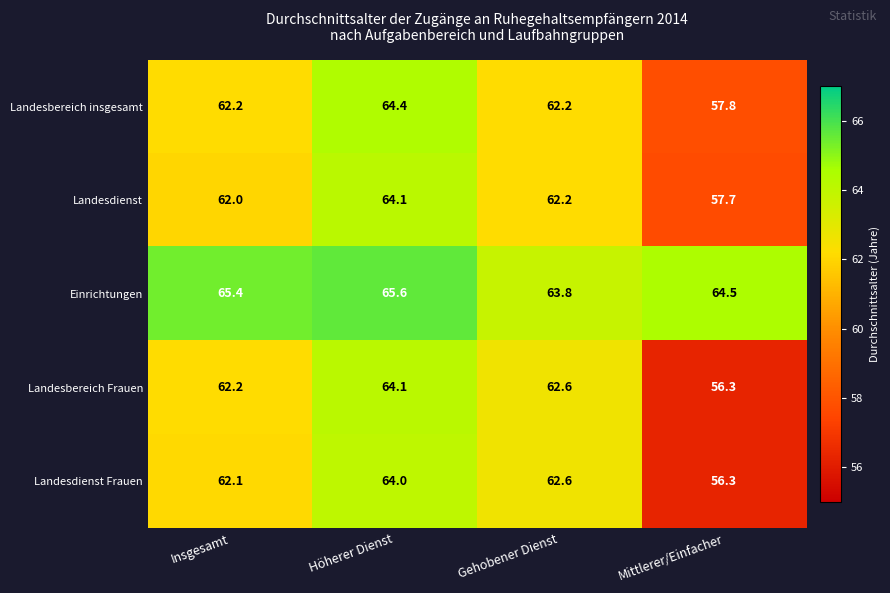

List the labels in order of Einrichtungen value, smallest first.

Gehobener Dienst, Mittlerer/Einfacher, Insgesamt, Höherer Dienst